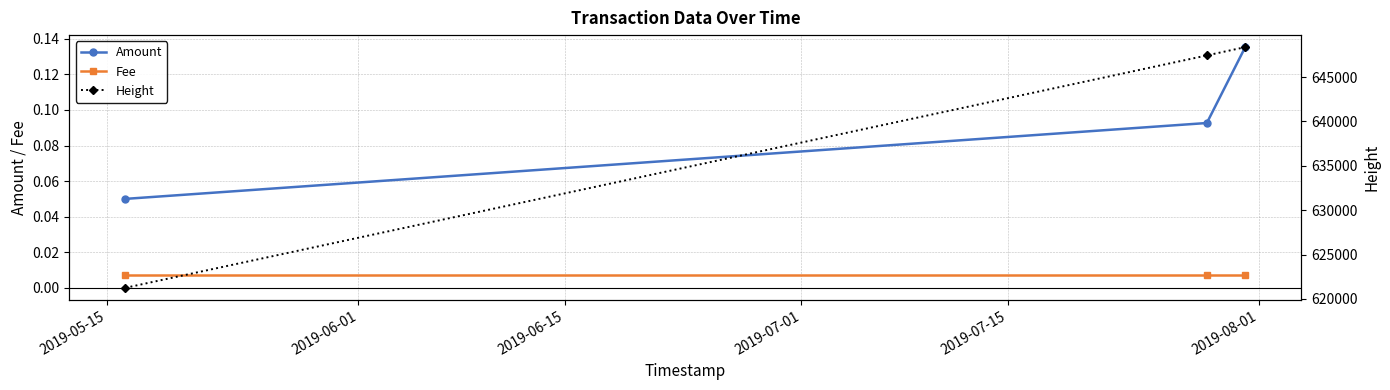

Is this an area chart (filled region under the line)?

No